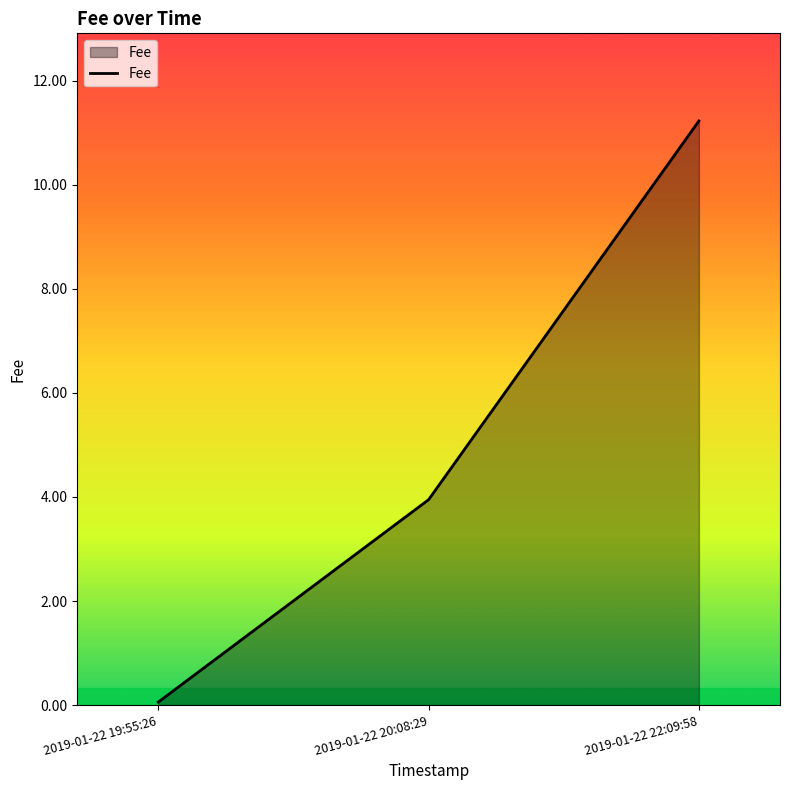

How many categories are shown in the chart?

3